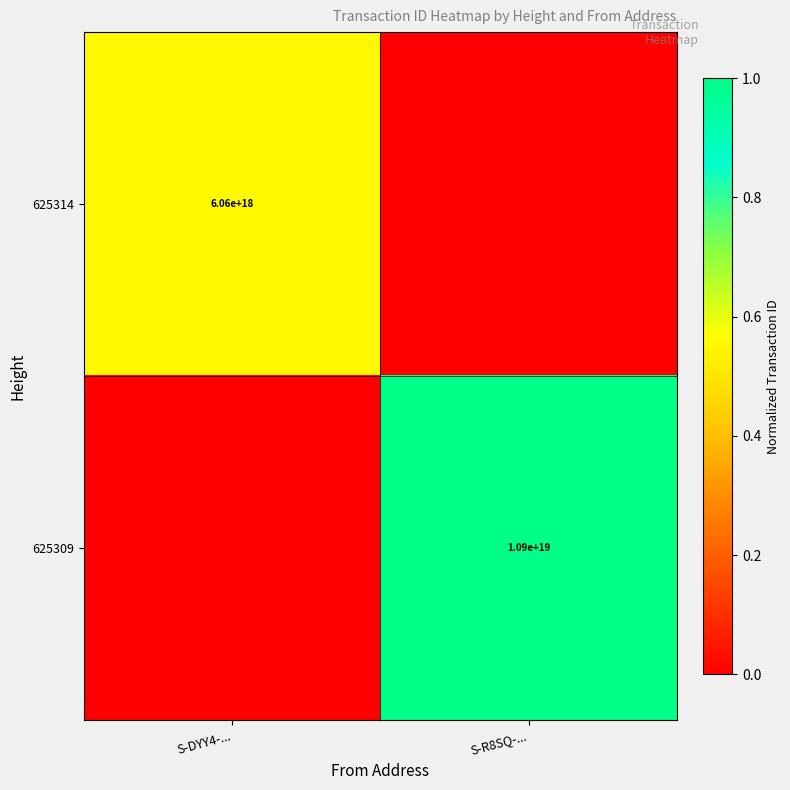

True or false: 625314 has a value of 6060000000000000000 at S-DYY4-....

True